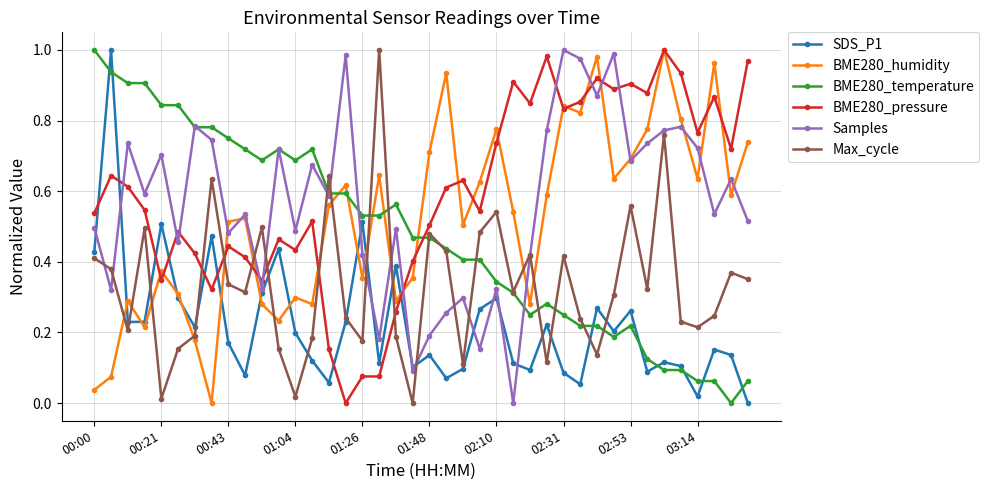

True or false: BME280_temperature has more than 0 interior local peaks.

True